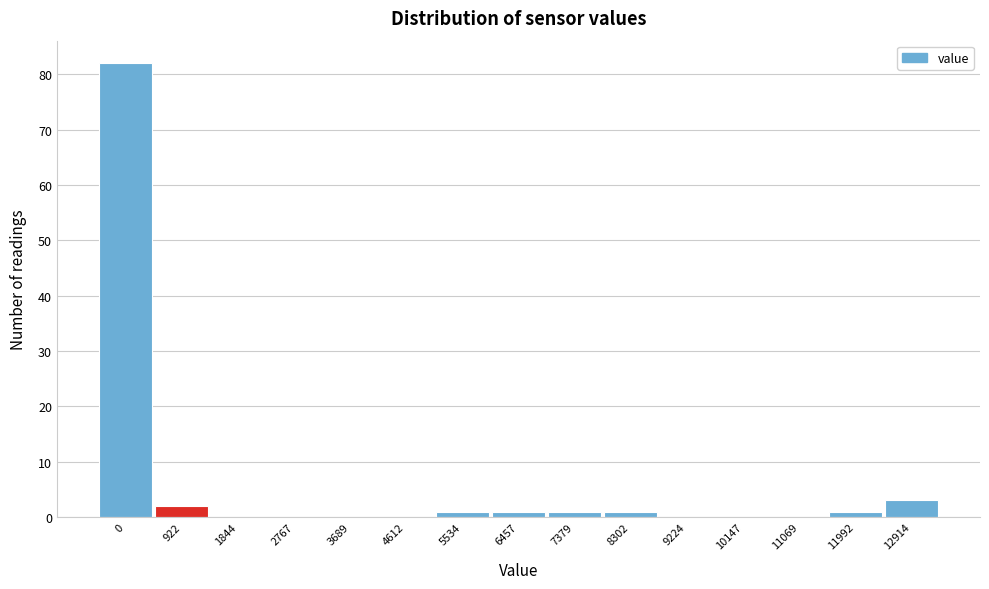

Reading right to left, extract all data points from this chart.

12914=3	11992=1	11069=0	10147=0	9224=0	8302=1	7379=1	6457=1	5534=1	4612=0	3689=0	2767=0	1844=0	922=2	0=82